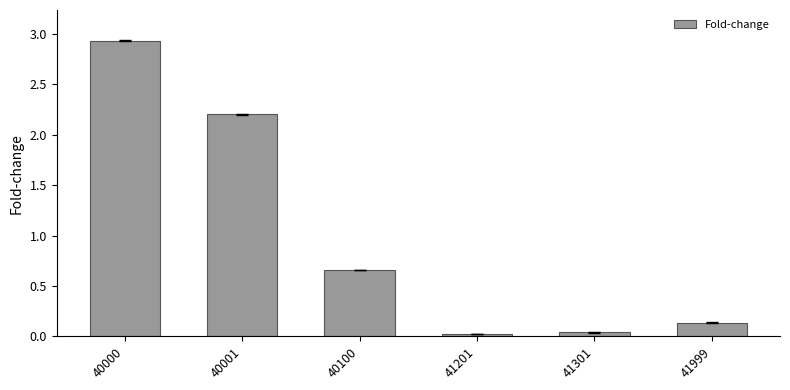

Which label corresponds to the largest value in the chart?

40000